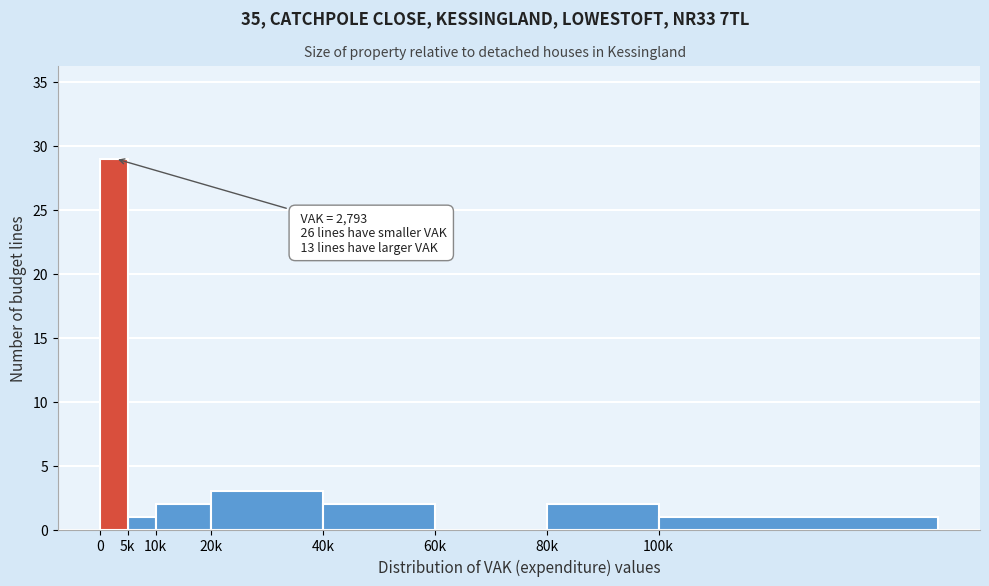

Reading left to right, what are all the values shown in this chart?

0=29	5k=1	10k=2	20k=3	40k=2	60k=0	80k=2	100k=1